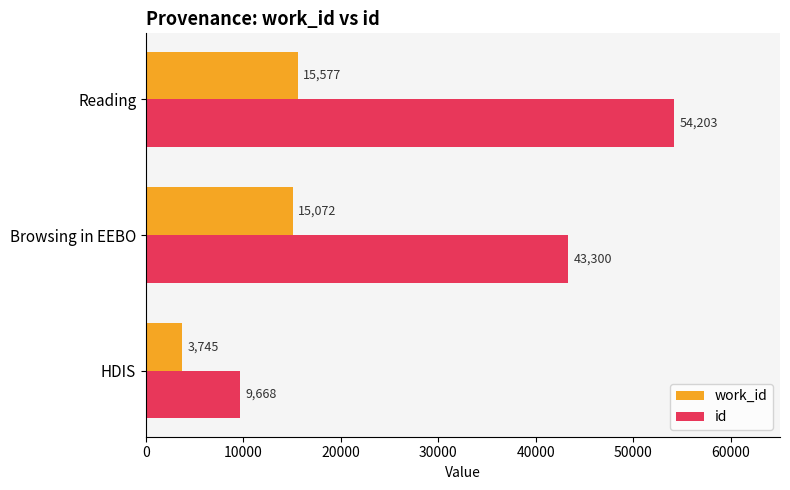

Rank the series by their maximum value, from highest to lowest.

id, work_id